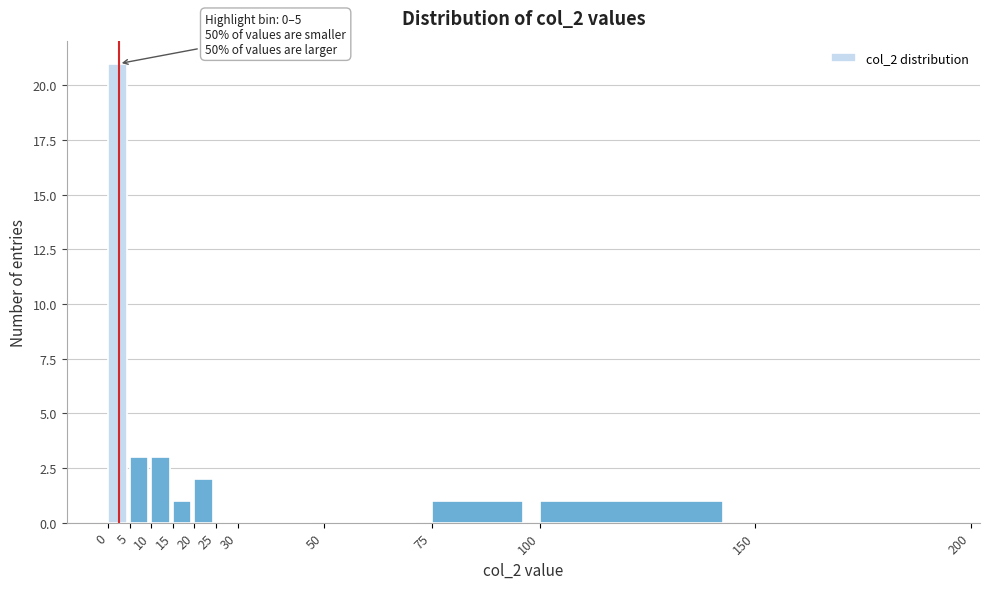

Which range on the x-axis has the tallest bar?

0 to 5